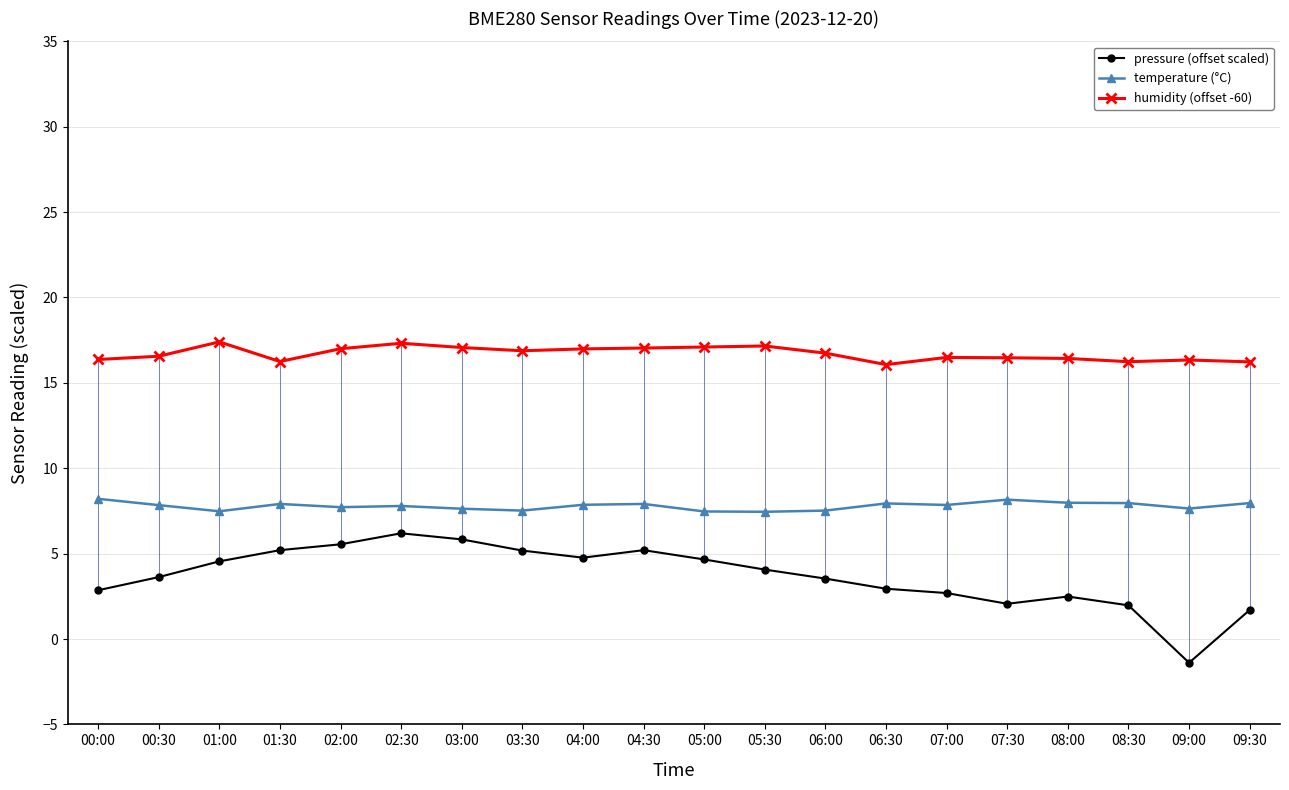

Which series changed the most between 03:30 and 06:30?

pressure (offset scaled)